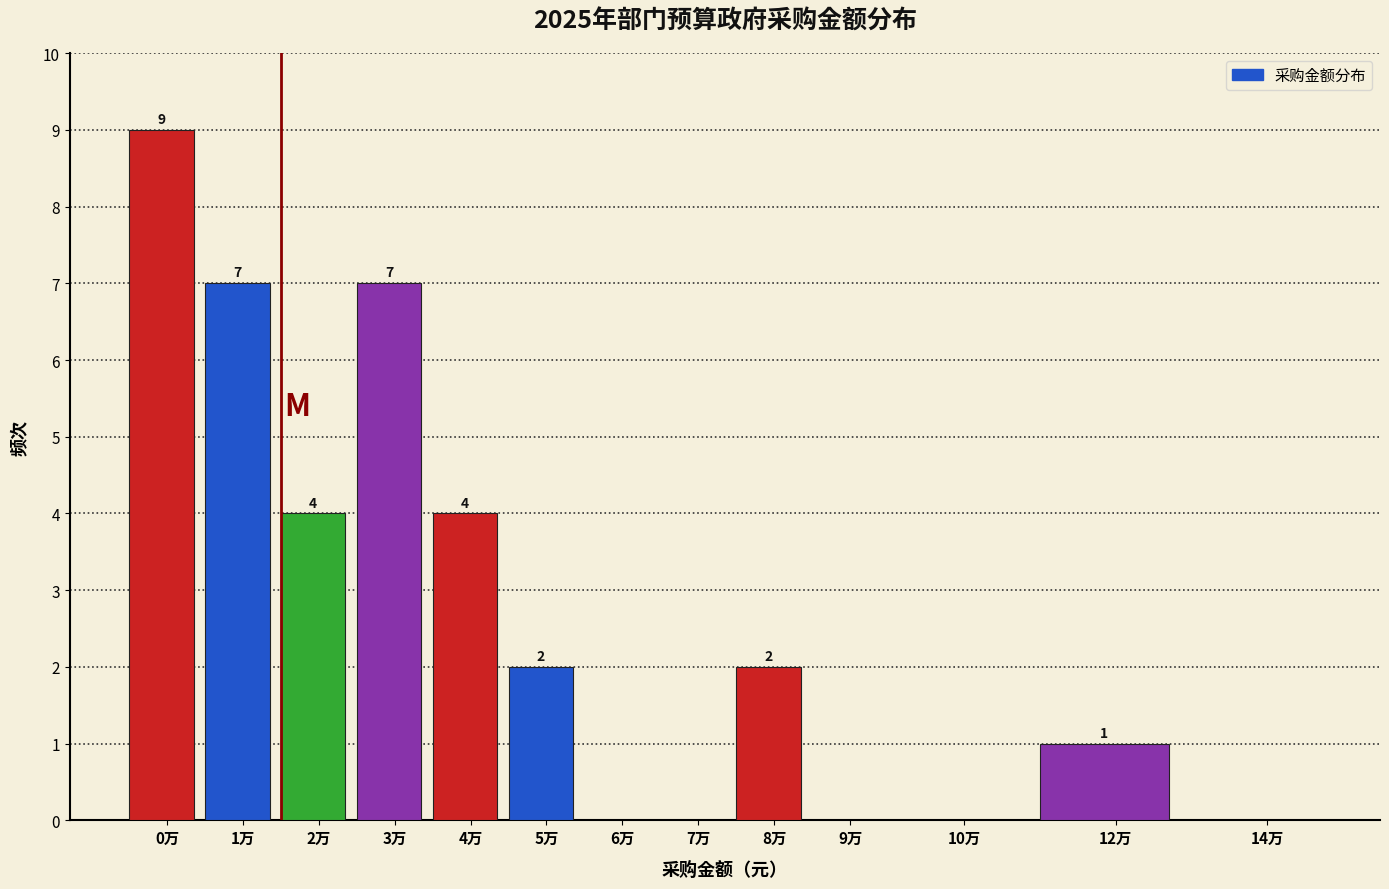

Reading right to left, what are all the values shown in this chart?

14万=0	12万=1	10万=0	9万=0	8万=2	7万=0	6万=0	5万=2	4万=4	3万=7	2万=4	1万=7	0万=9